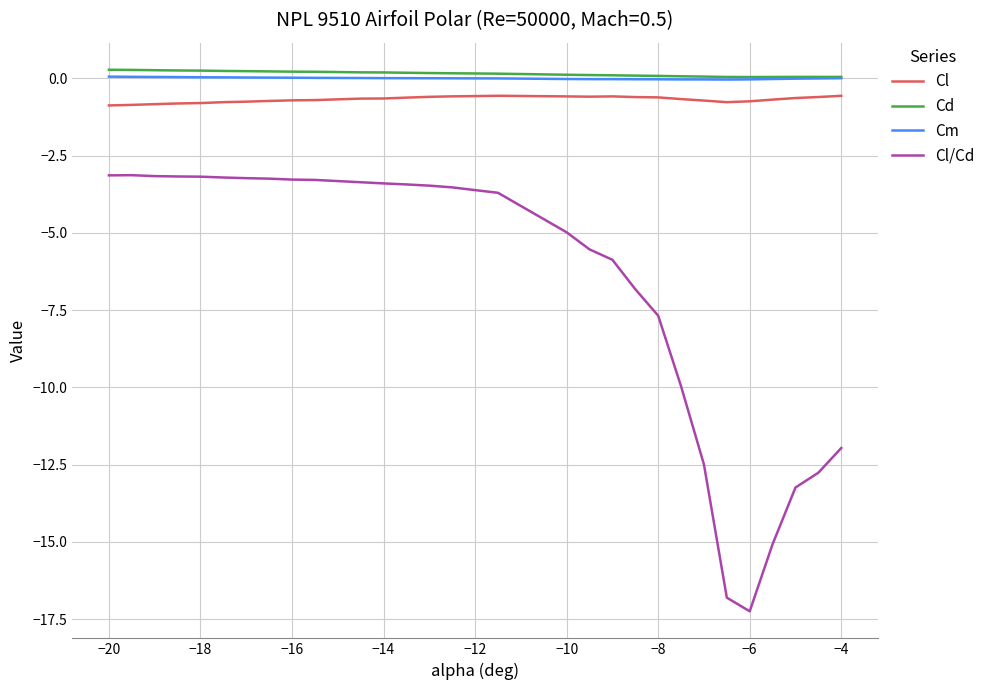

What is the average value of the Cd series?

0.2